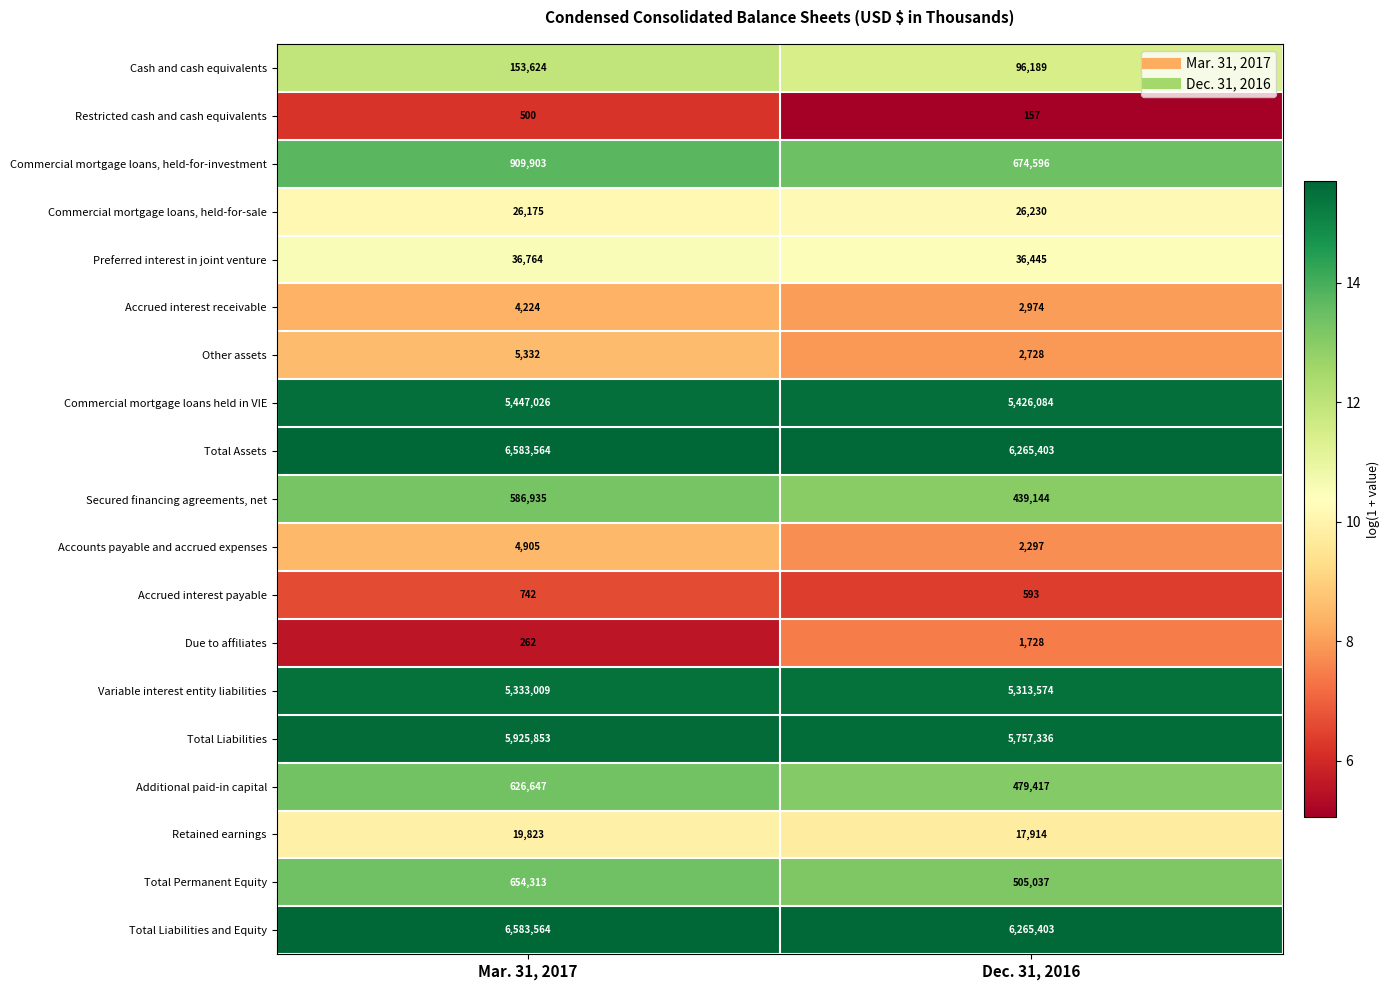

Rank the categories by Retained earnings value from highest to lowest.

Mar. 31, 2017, Dec. 31, 2016